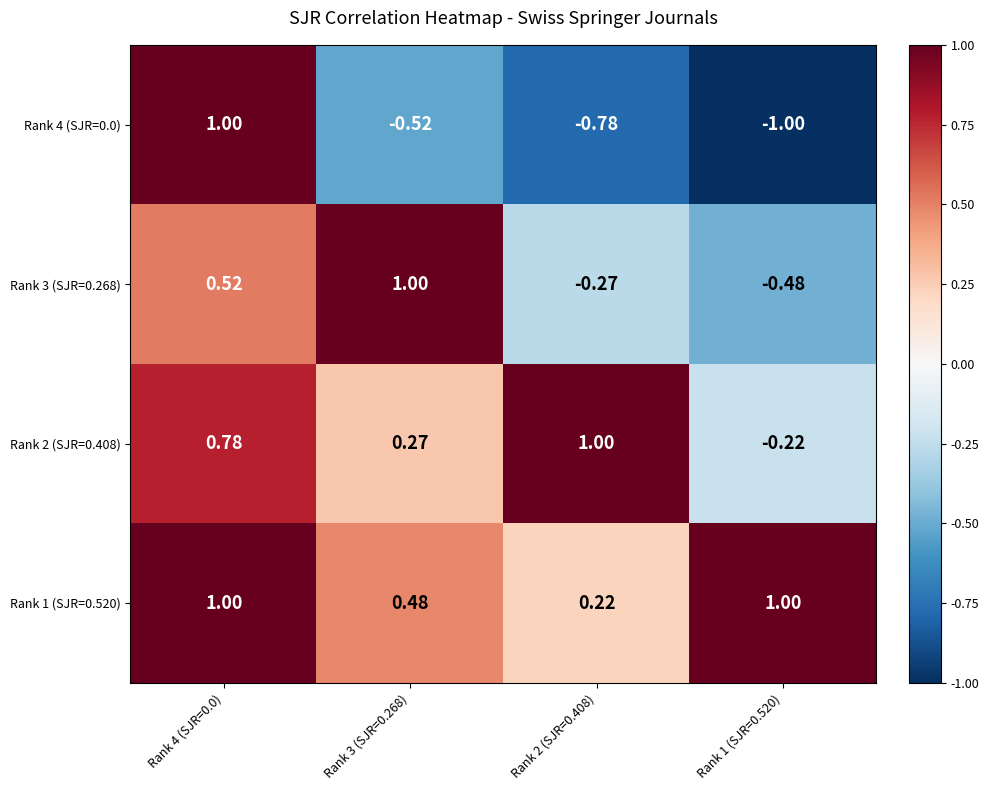

At Rank 1 (SJR=0.520), list the series in order from largest to smallest.

Rank 1 (SJR=0.520), Rank 2 (SJR=0.408), Rank 3 (SJR=0.268), Rank 4 (SJR=0.0)